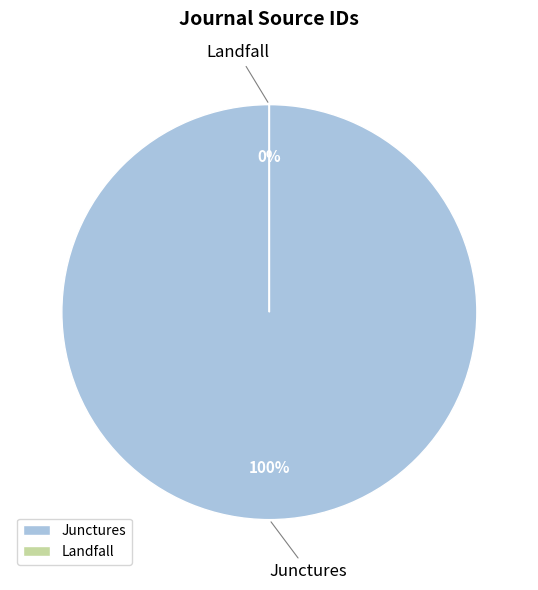

The Landfall slice represents 1% of the pie. True or false?

False